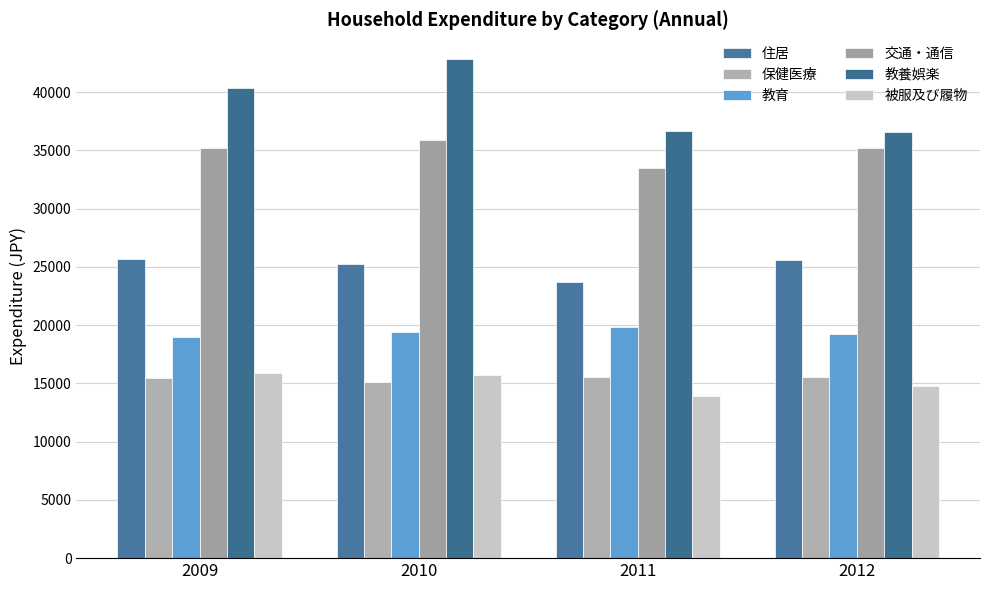

Which series changed the most between 2010 and 2012?

教養娯楽